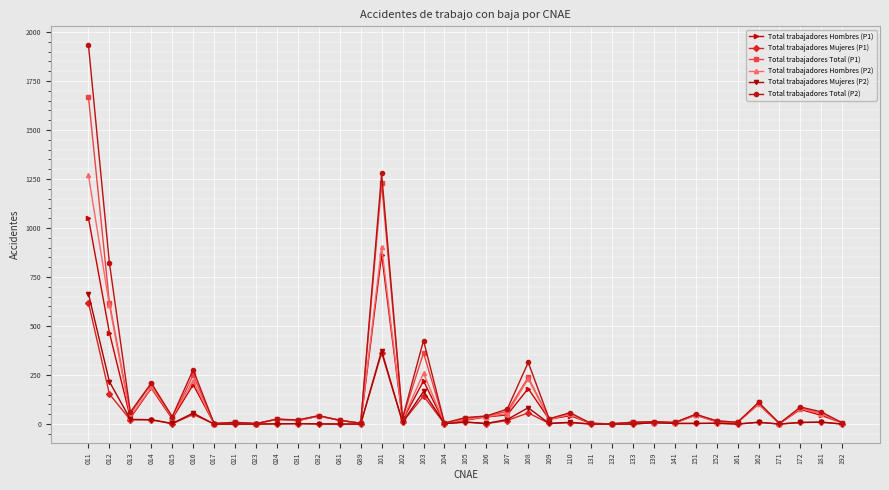

What is the approximate value of Total trabajadores Hombres (P2) at 089?

4